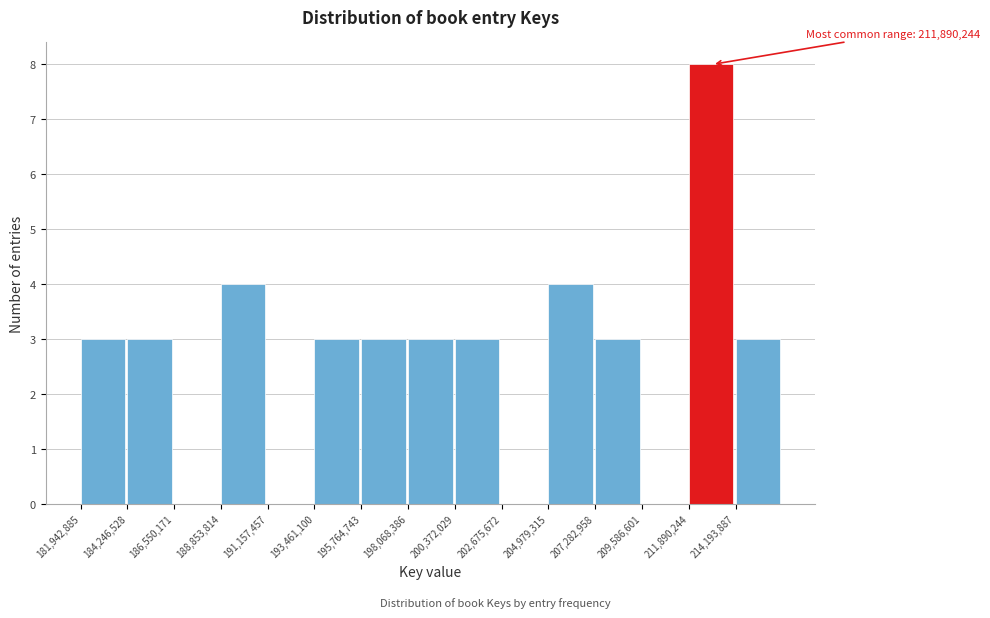

Which range on the x-axis has the tallest bar?

212000000 to 214000000